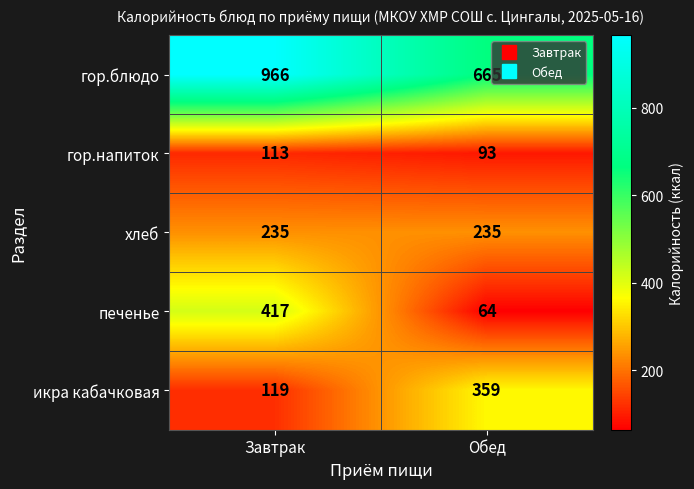

Reading right to left, list all the values displayed in this chart.

гор.блюдо: Обед=665	Завтрак=966
гор.напиток: Обед=93	Завтрак=113
хлеб: Обед=235	Завтрак=235
печенье: Обед=64	Завтрак=417
икра кабачковая: Обед=359	Завтрак=119